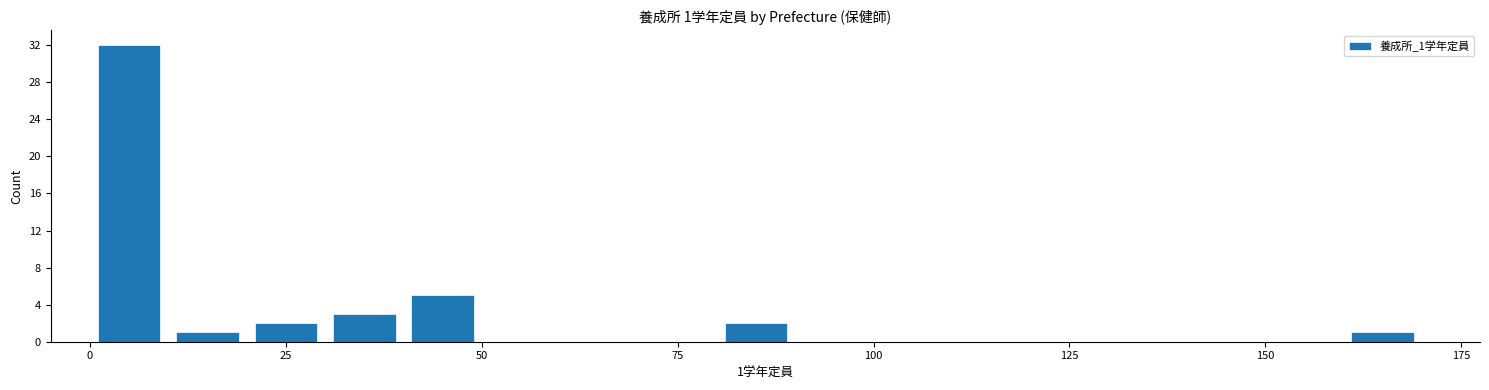

Around what value on the x-axis is the tallest bar? Give the approximate position of its centre, as read against the axis.

5